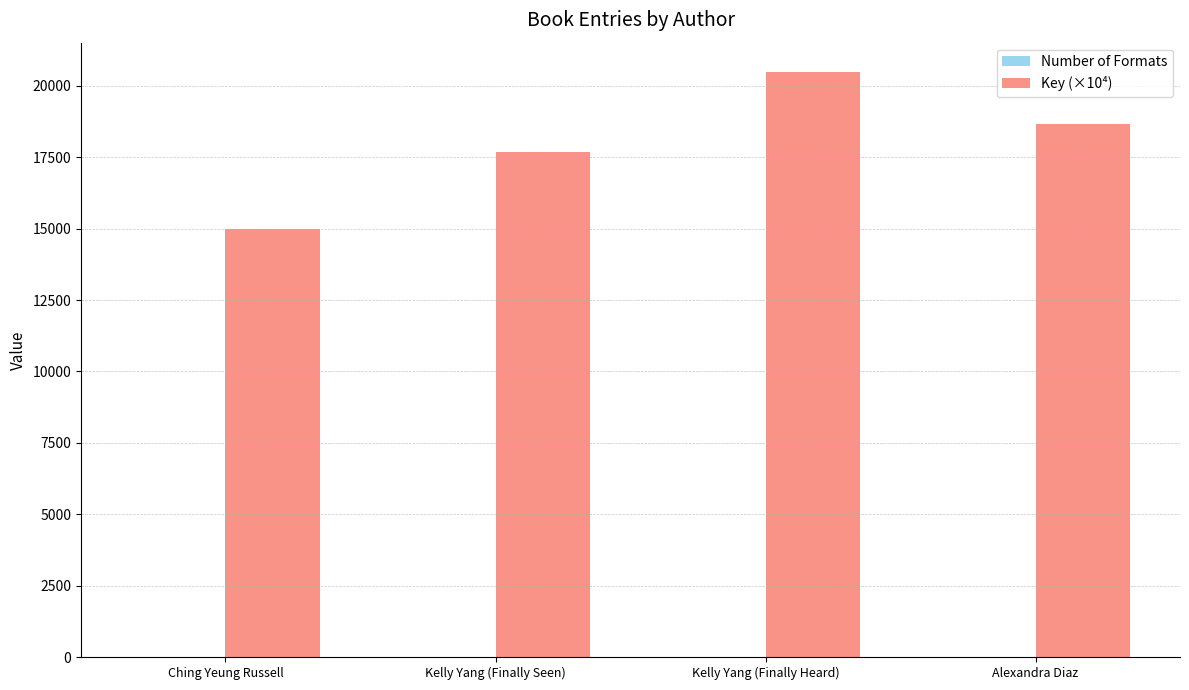

Which series has the largest total across all categories?

Key (×10⁴)